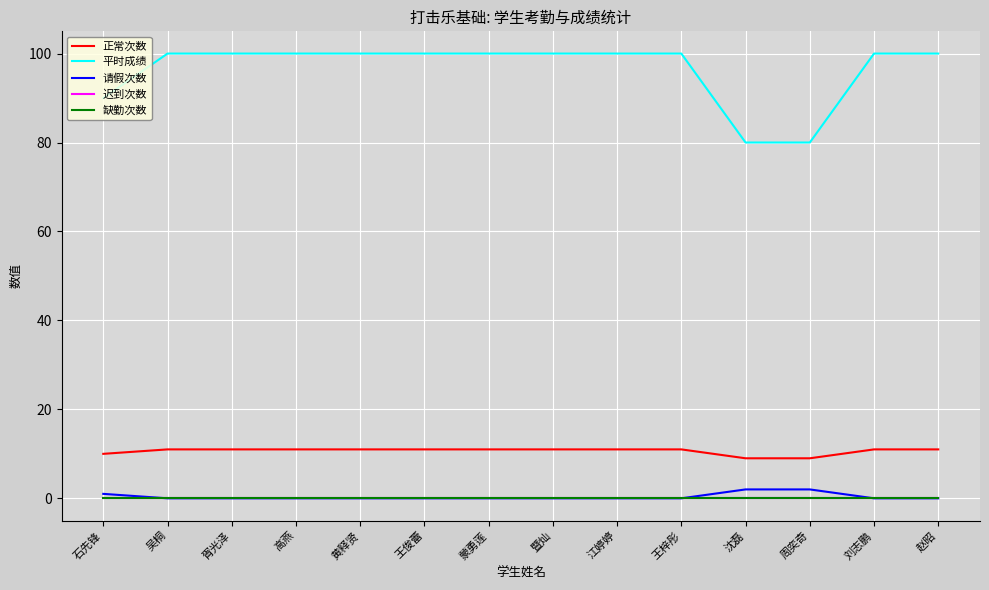

Reading left to right, what are all the values shown in this chart?

正常次数: 石先锋=10	吴桐=11	胥光泽=11	高燕=11	黄释贤=11	王俊蕾=11	蒙勇莲=11	暨灿=11	江婷婷=11	王梓彤=11	沈磊=9	周奕奇=9	刘志鹏=11	赵昭=11
平时成绩: 石先锋=90	吴桐=100	胥光泽=100	高燕=100	黄释贤=100	王俊蕾=100	蒙勇莲=100	暨灿=100	江婷婷=100	王梓彤=100	沈磊=80	周奕奇=80	刘志鹏=100	赵昭=100
请假次数: 石先锋=1	吴桐=0	胥光泽=0	高燕=0	黄释贤=0	王俊蕾=0	蒙勇莲=0	暨灿=0	江婷婷=0	王梓彤=0	沈磊=2	周奕奇=2	刘志鹏=0	赵昭=0
迟到次数: 石先锋=0	吴桐=0	胥光泽=0	高燕=0	黄释贤=0	王俊蕾=0	蒙勇莲=0	暨灿=0	江婷婷=0	王梓彤=0	沈磊=0	周奕奇=0	刘志鹏=0	赵昭=0
缺勤次数: 石先锋=0	吴桐=0	胥光泽=0	高燕=0	黄释贤=0	王俊蕾=0	蒙勇莲=0	暨灿=0	江婷婷=0	王梓彤=0	沈磊=0	周奕奇=0	刘志鹏=0	赵昭=0